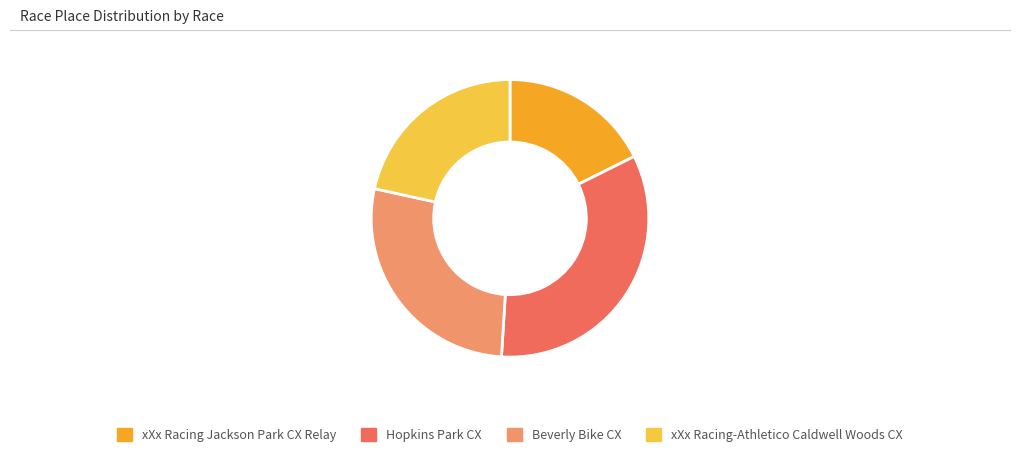

Does any single category account for the majority?

No